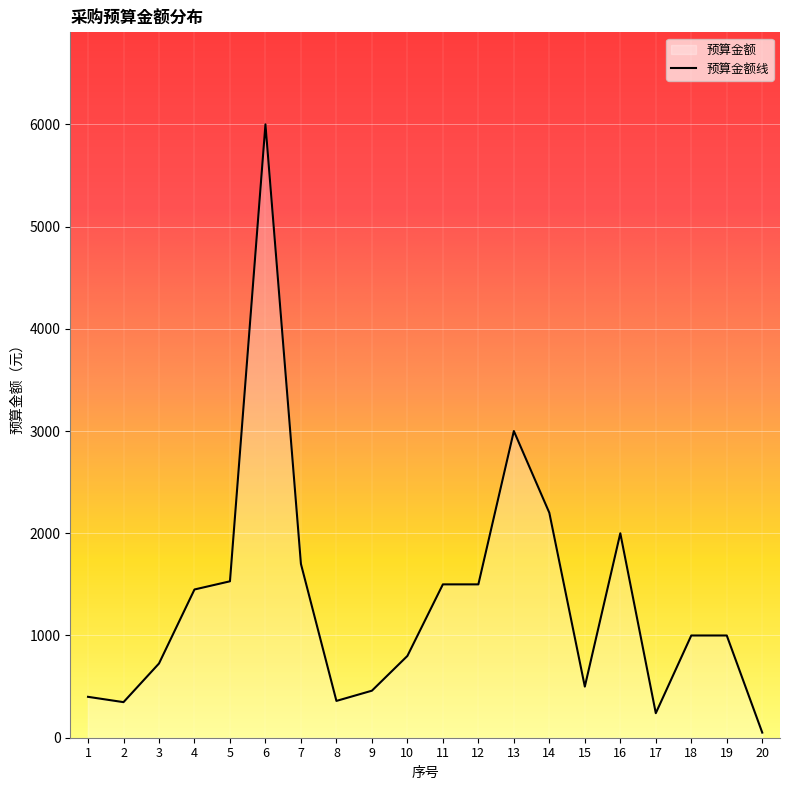

What is the value of the 18th point from the left?

1000